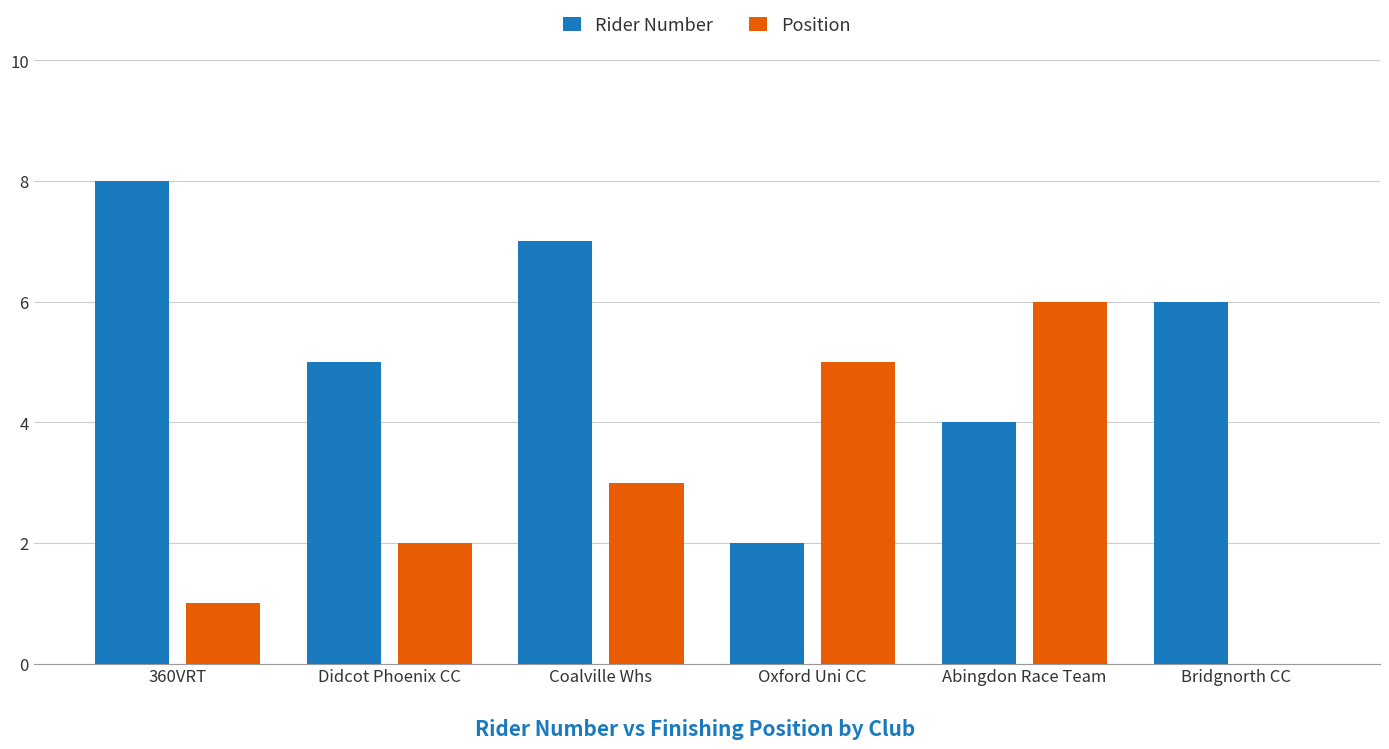

What is the sum of the Rider Number values at Oxford Uni CC and Abingdon Race Team?

6